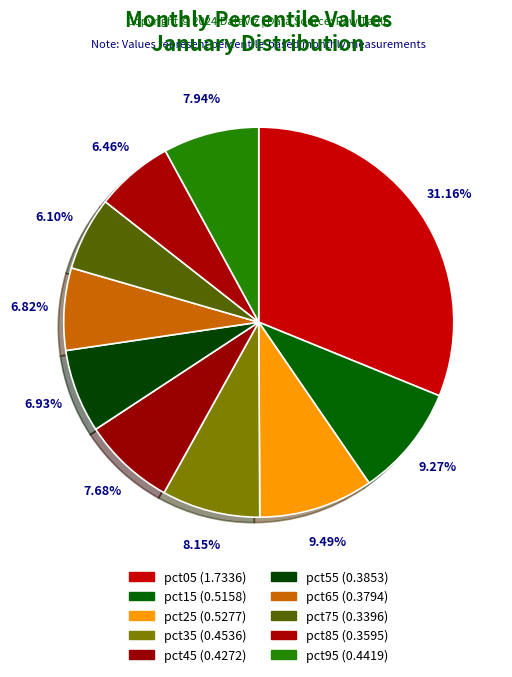

To the nearest percent, what is the combined percentage of pct05 and pct65?

38%